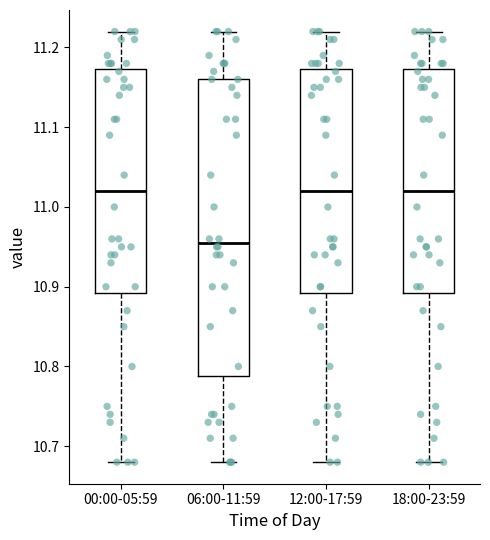

Comparing the boxes themselves (not the whiskers), which one is the tallest?

06:00-11:59